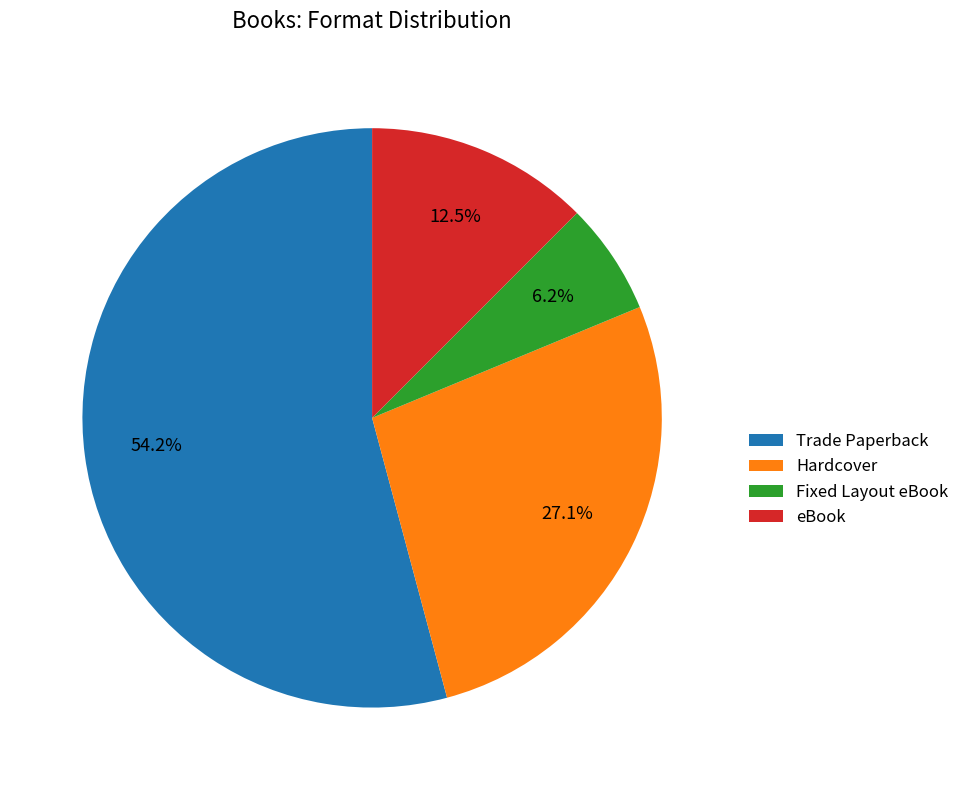

Combined, do Fixed Layout eBook and eBook account for over 50%?

No